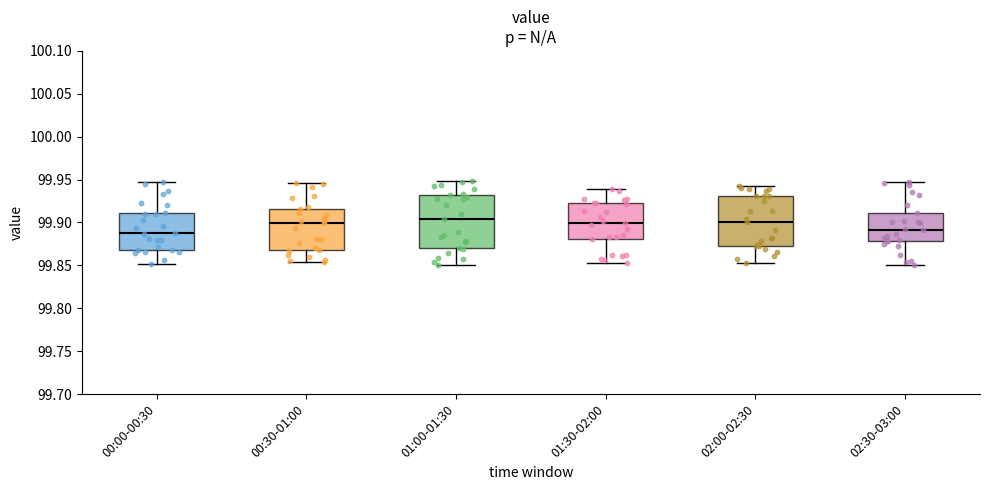

Where does the lower whisker of the box for 00:00-00:30 end on the y-axis? The values are not printed on the chart, so give them approximately, as read against the axis.

99.850